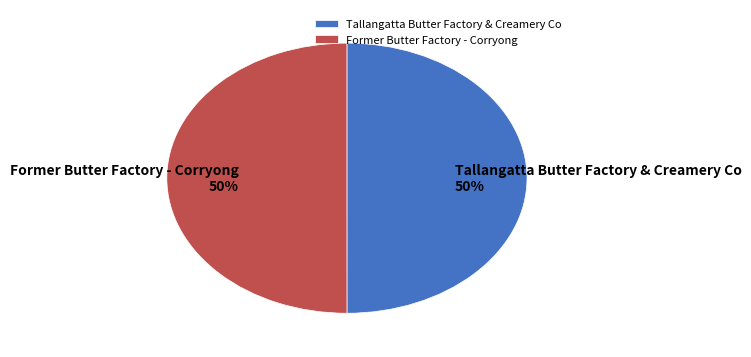

To the nearest percent, what portion does Former Butter Factory - Corryong represent?

50%